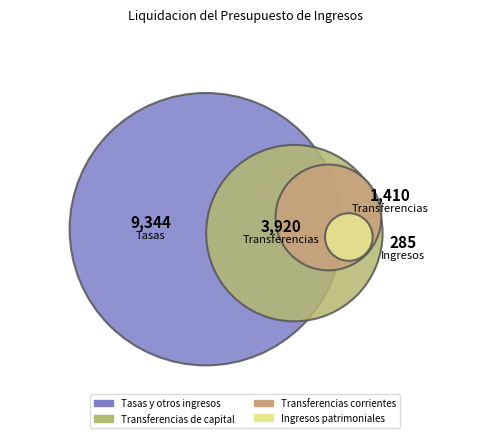

Approximately how many times larger is the value at Transferencias de capital compared to Transferencias corrientes?

2.8